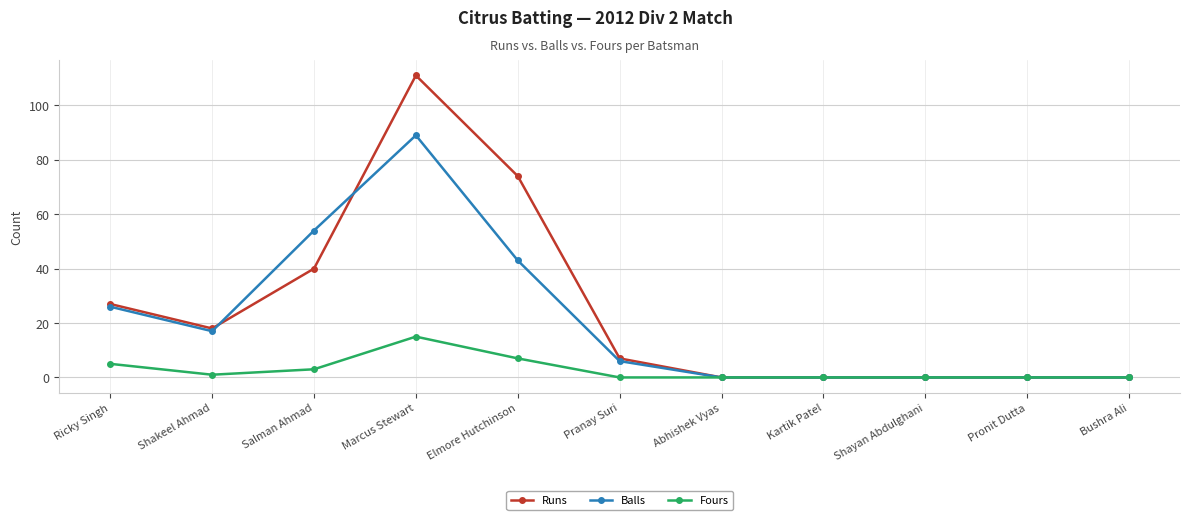

At which label is Runs closest to 55?

Salman Ahmad